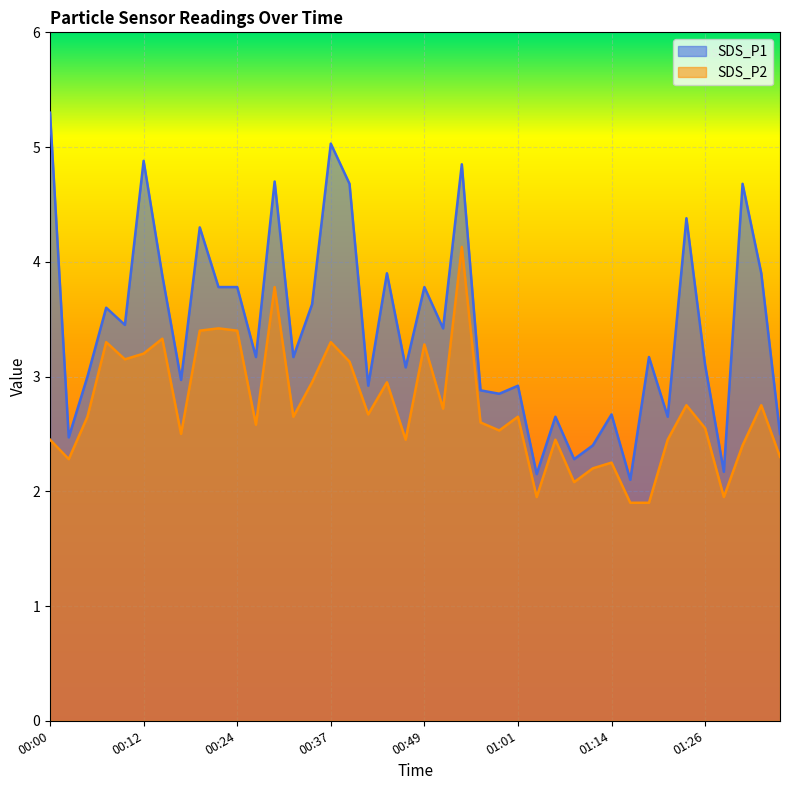

Where is SDS_P2 nearest to the value 3?

00:34